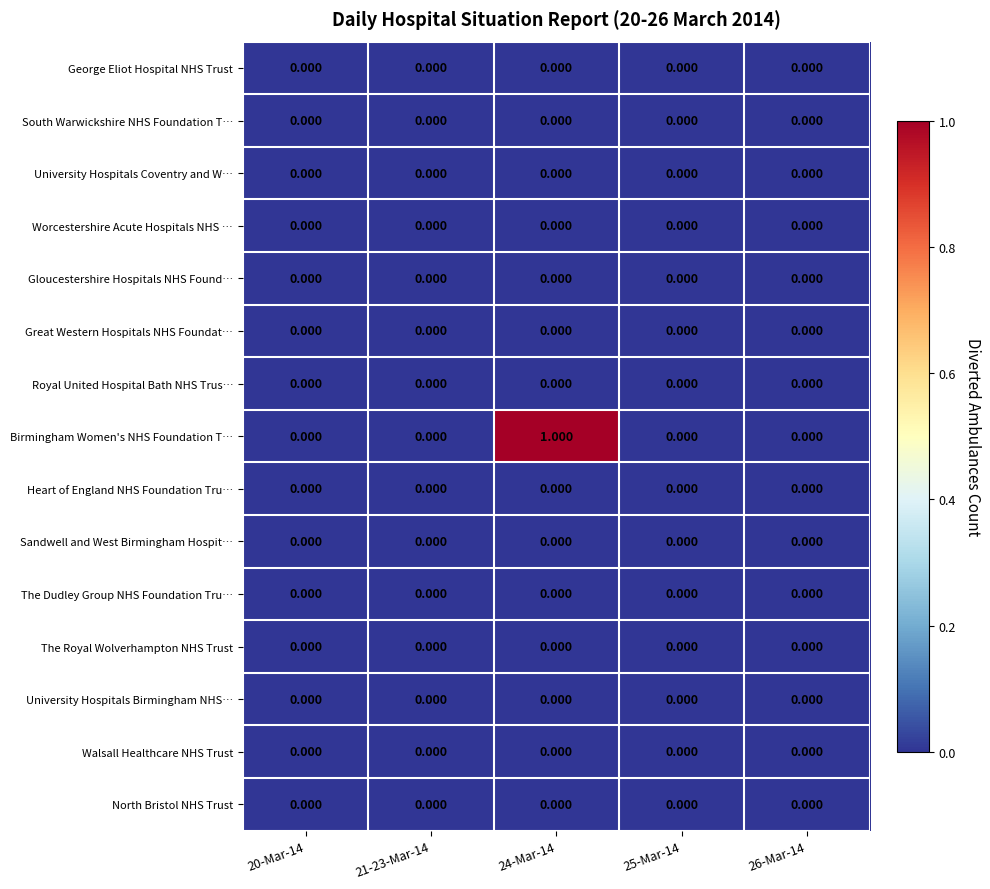

Which series has the largest total across all categories?

Birmingham Women's NHS Foundation T…